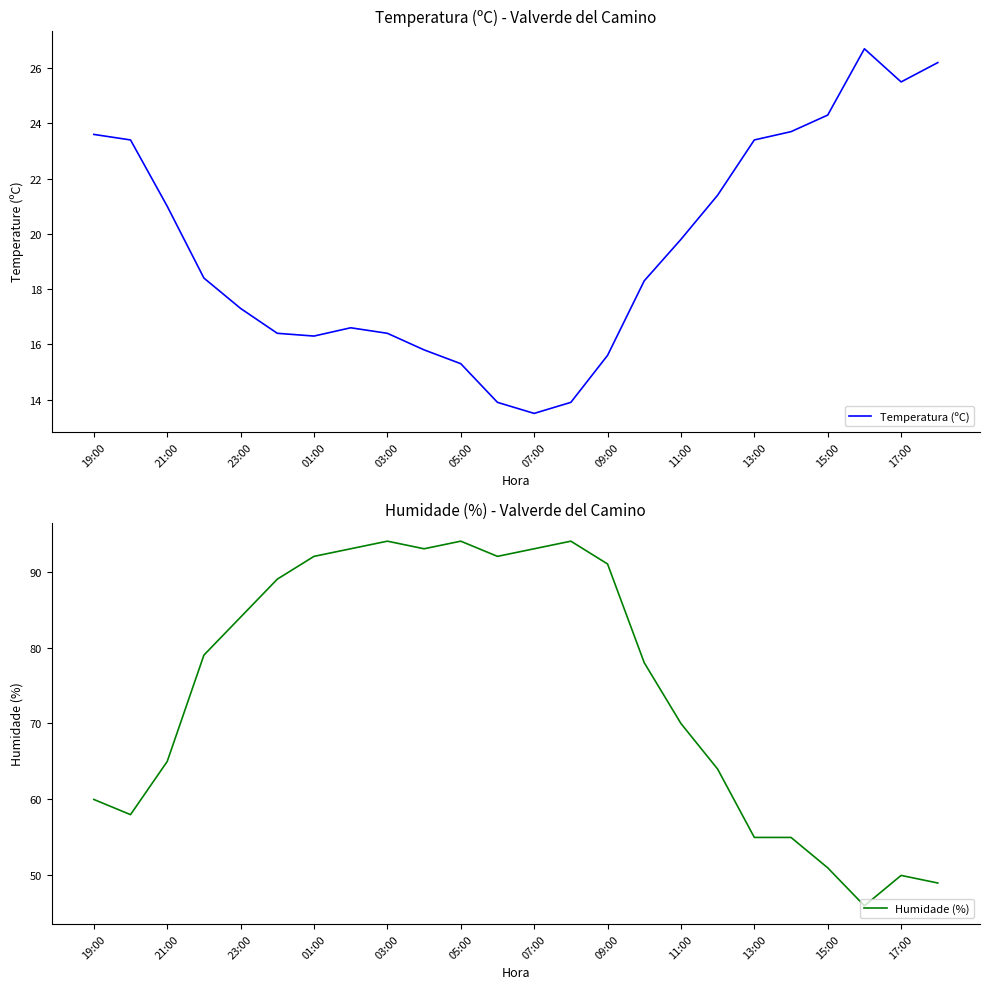

What is the maximum value for Temperatura (ºC)?

26.7